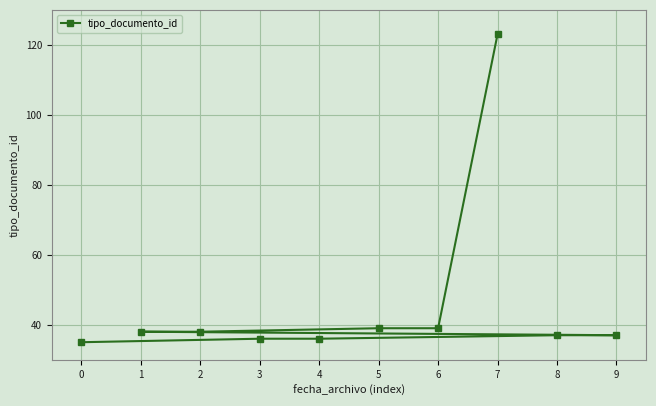

True or false: the data has more than 1 interior local peaks.

False